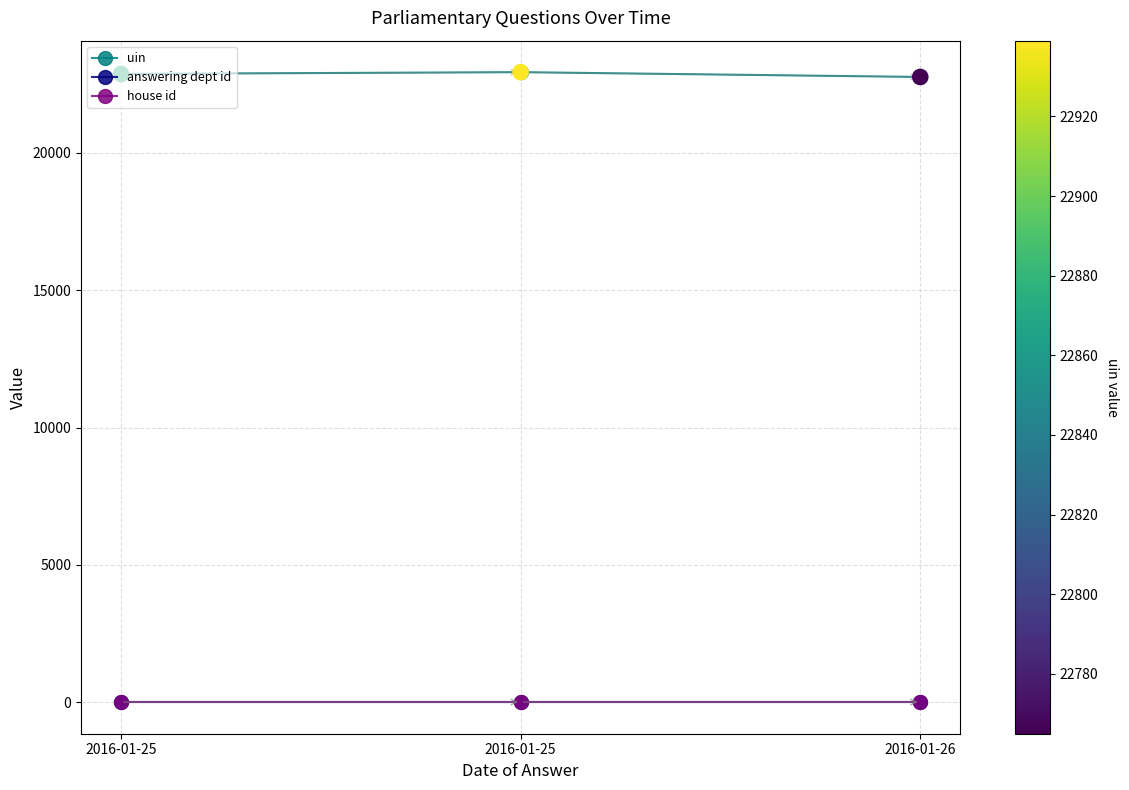

At how many categories does at least one series exceed 19569?

3